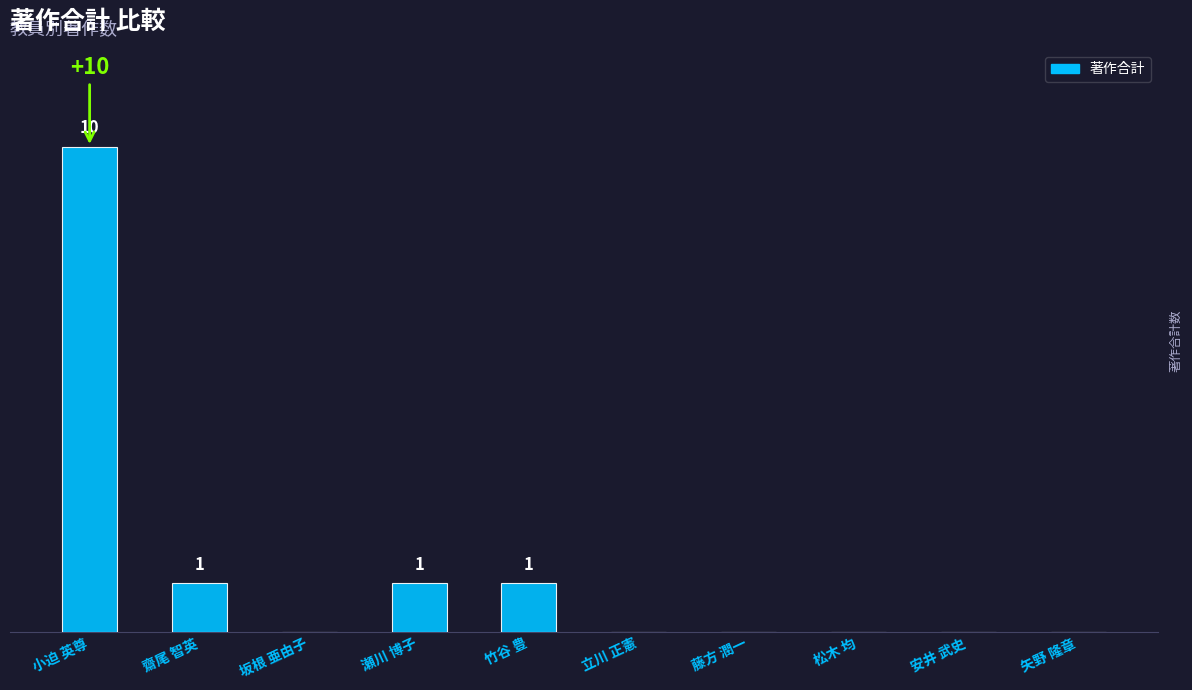

Between 矢野 隆章 and 齋尾 智英, which is larger?

齋尾 智英